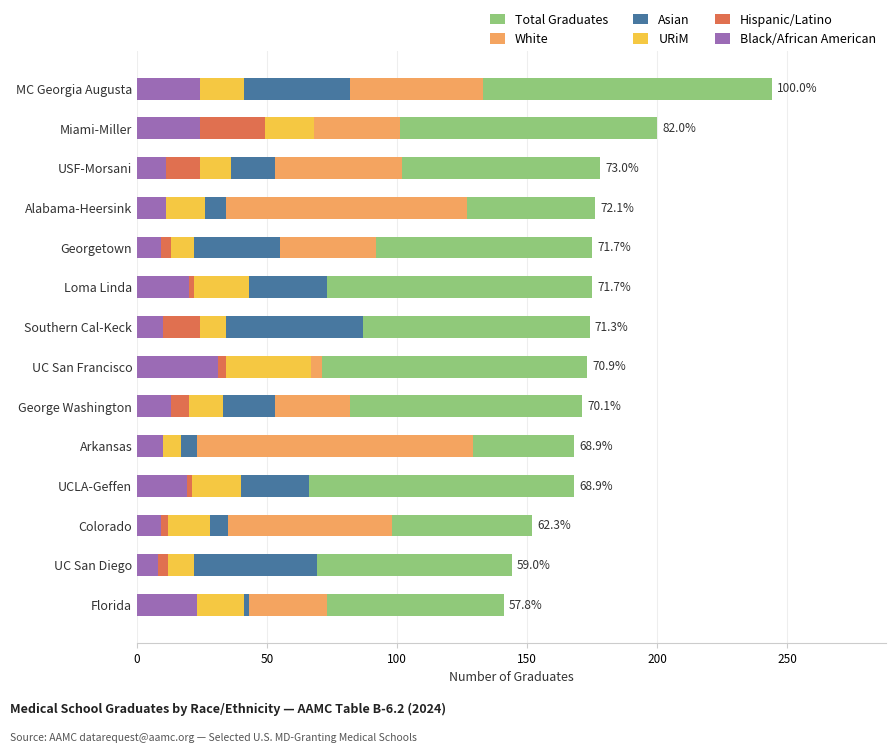

How many values in the Asian series are below 55?

7